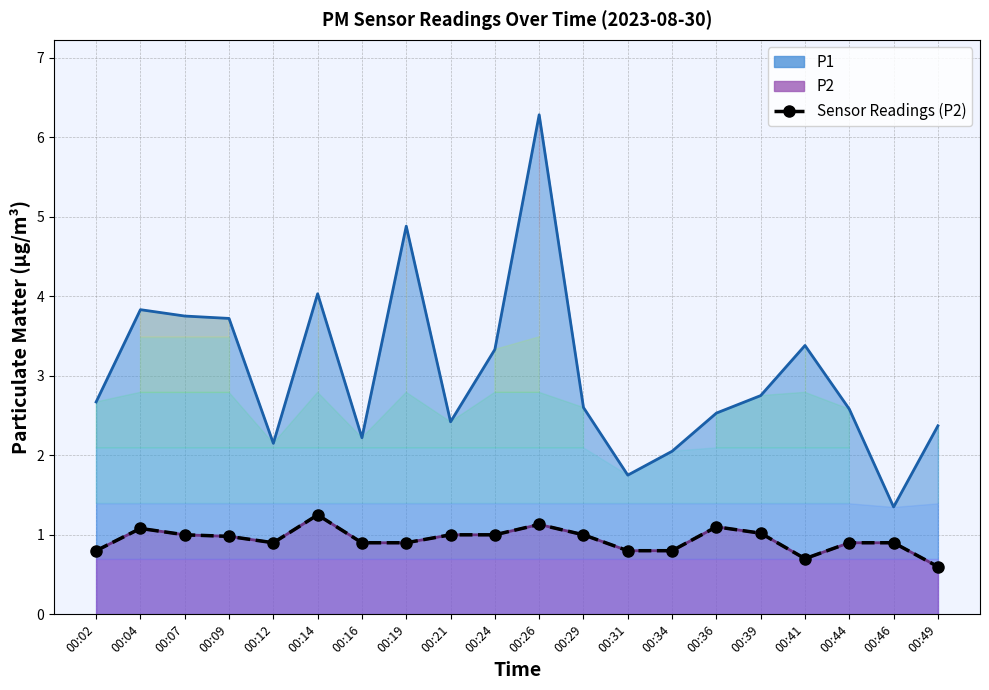

Reading right to left, transcribe all the data shown in this chart.

0.6	0.9	0.9	0.7	1.0	1.1	0.8	0.8	1.0	1.1	1.0	1.0	0.9	0.9	1.2	0.9	1.0	1.0	1.1	0.8